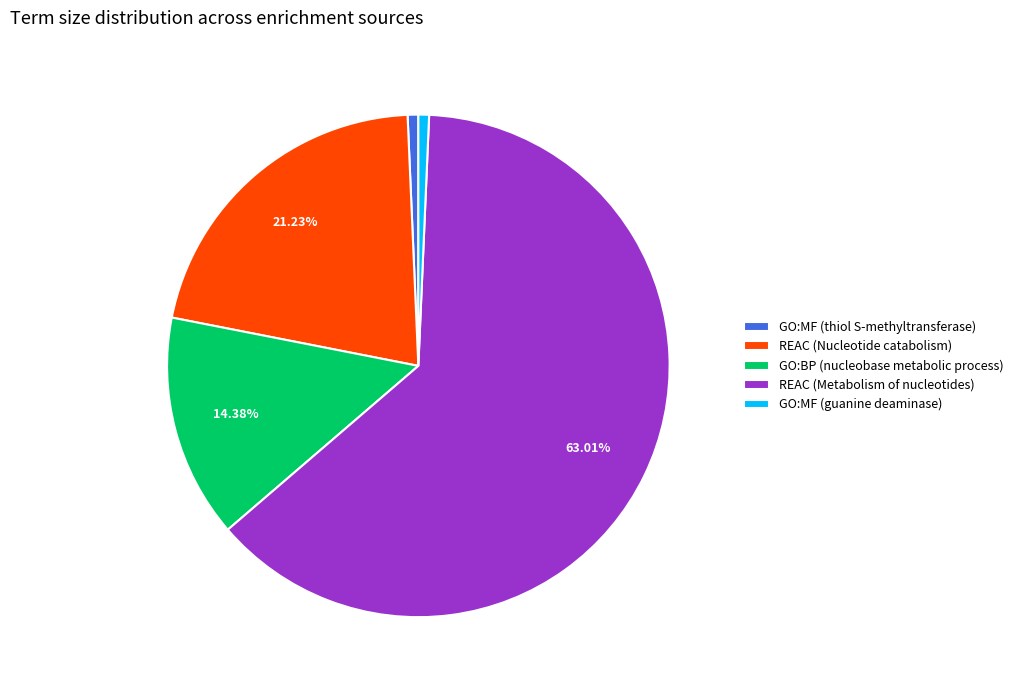

Is it true that REAC (Metabolism of nucleotides) is 63% of the pie?

True